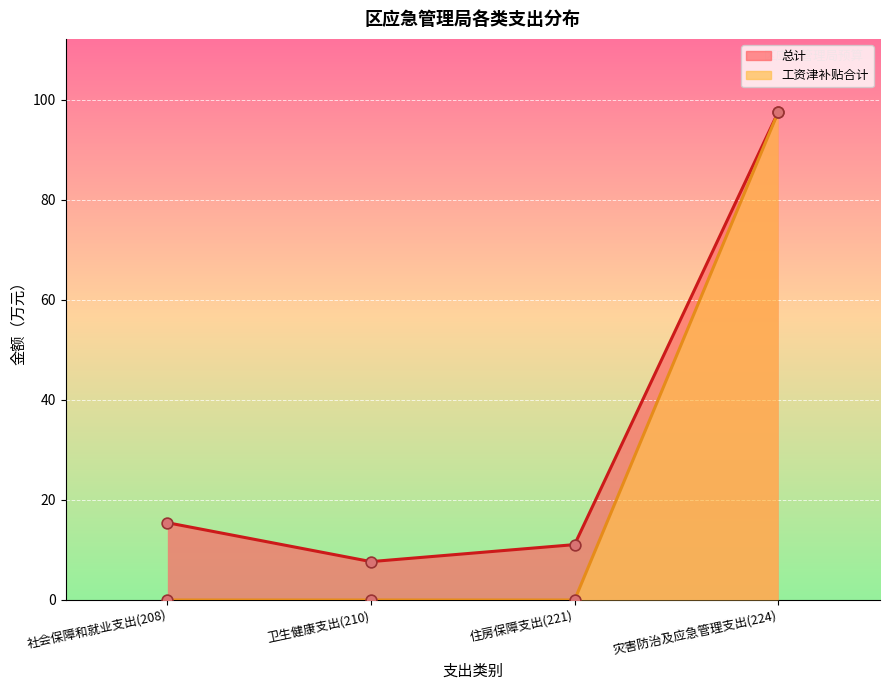

What are all the series names shown in the legend?

总计, 工资津补贴合计